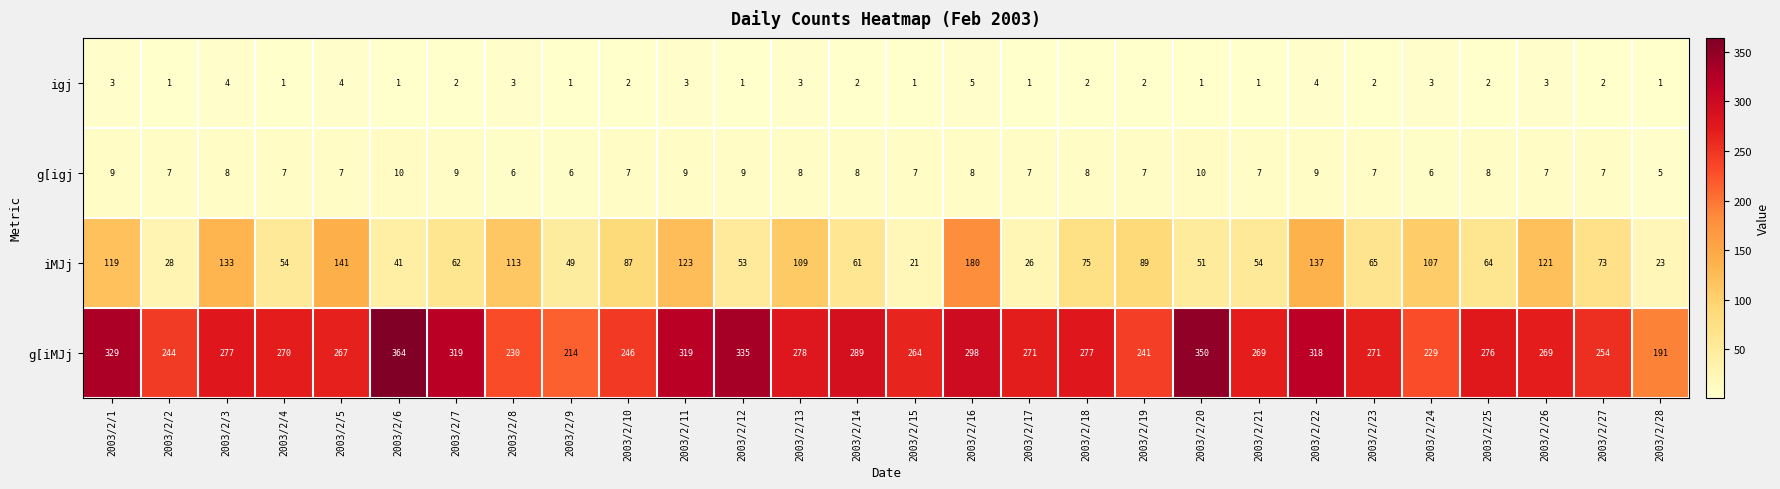

What is the approximate value of iMJj at 2003/2/6?

41